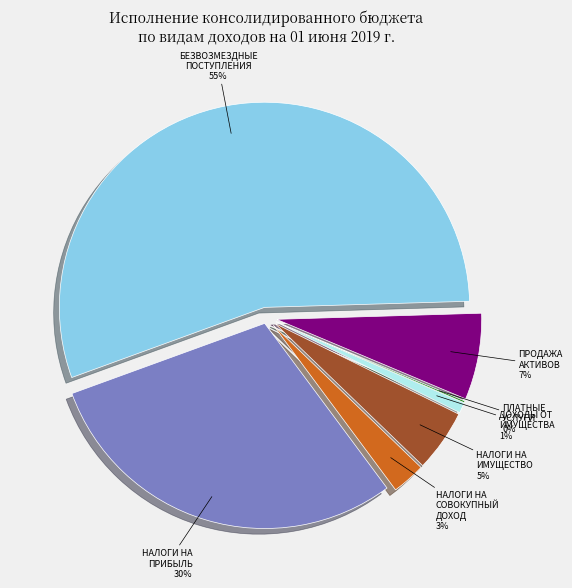

To the nearest percent, what is the difference between the largest and smallest slice percentages?

55%